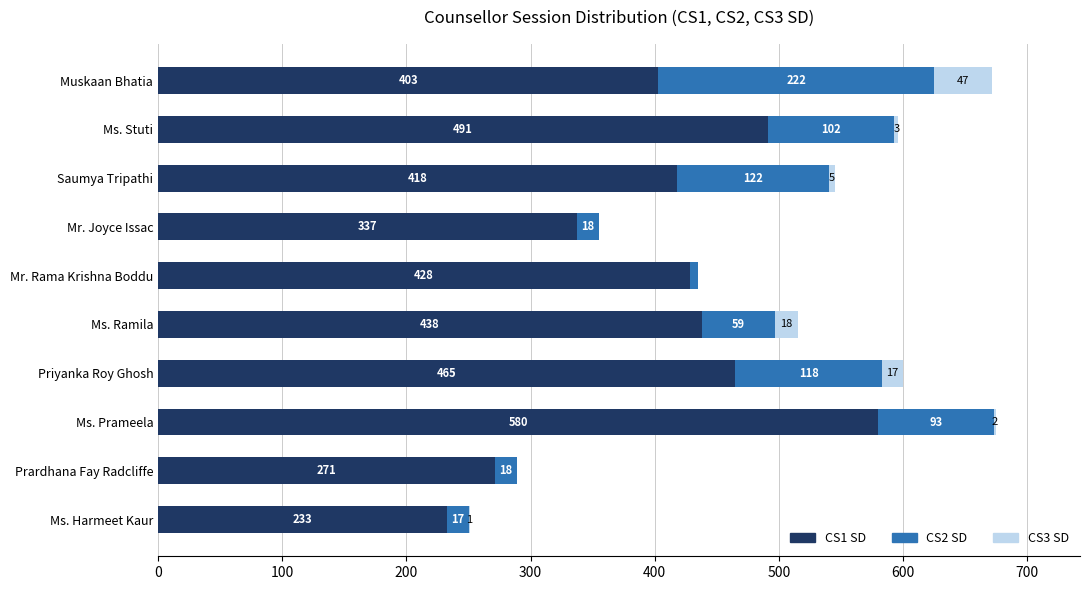

Is it true that CS1 SD equals 491 at Ms. Stuti?

True